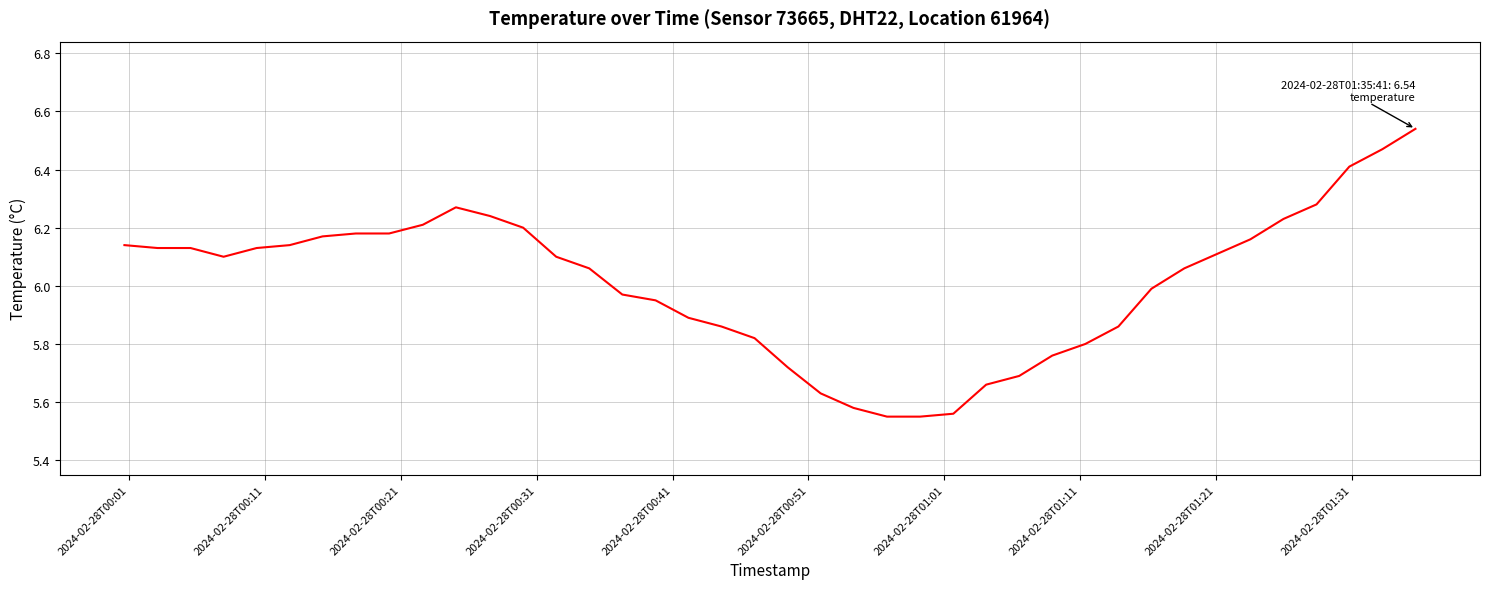

What is the difference between the maximum and minimum values?

1.0